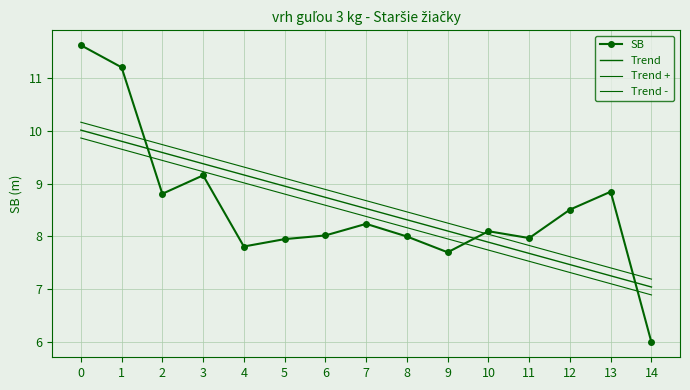

Rank the series at 0 from lowest to highest value.

Trend -, Trend, Trend +, SB